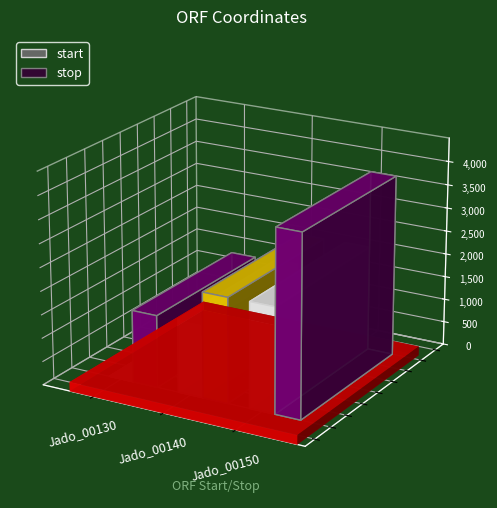

What is the value of the stop bar at the 1st from the left?

1539